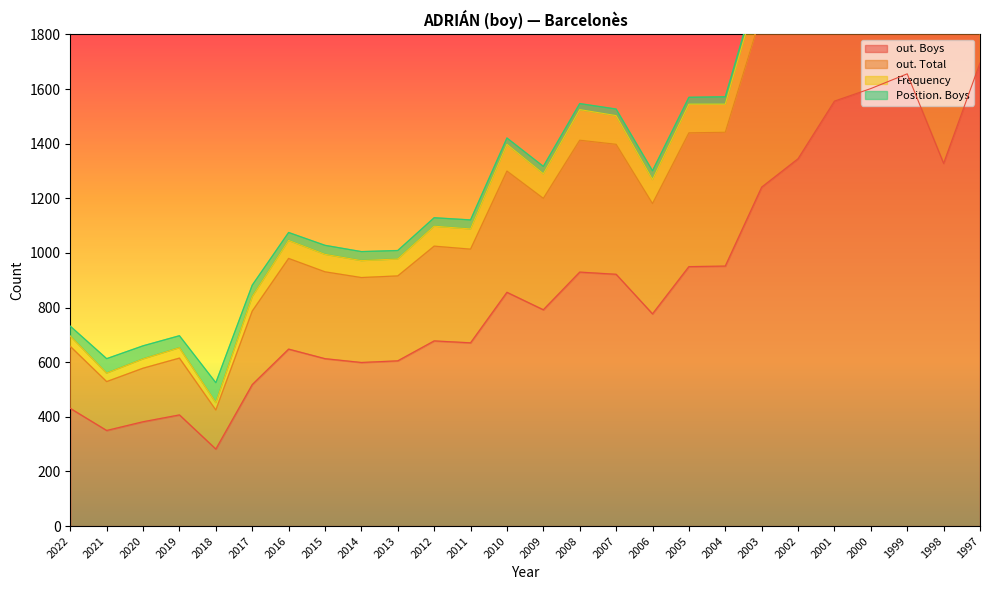

At how many categories does at least one series exceed 1863?

7